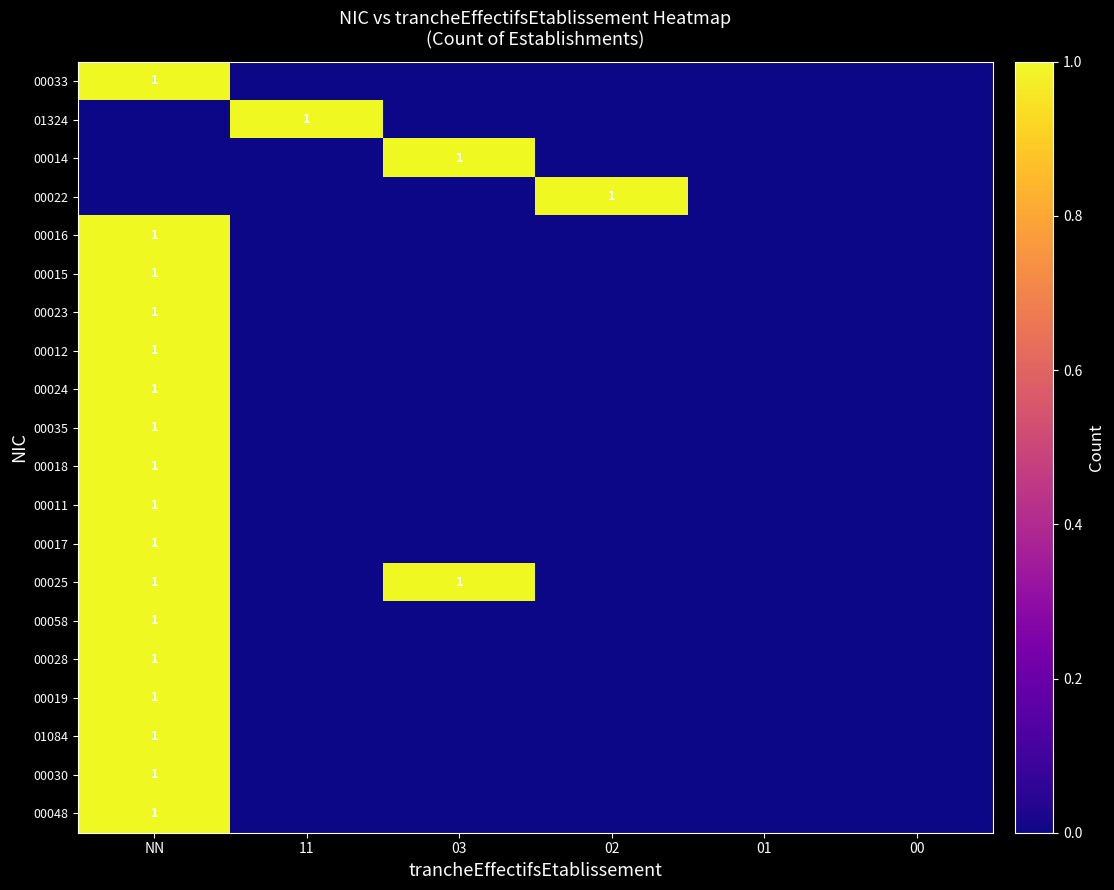

What is the sum of all 00023 values?

1